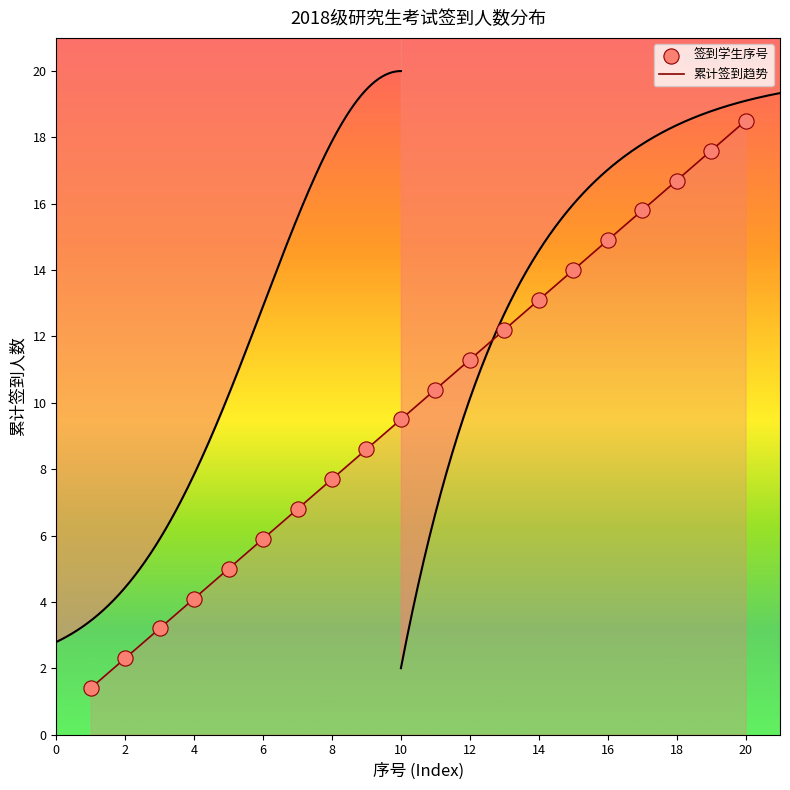

Which has a higher value, 13 or 3?

13